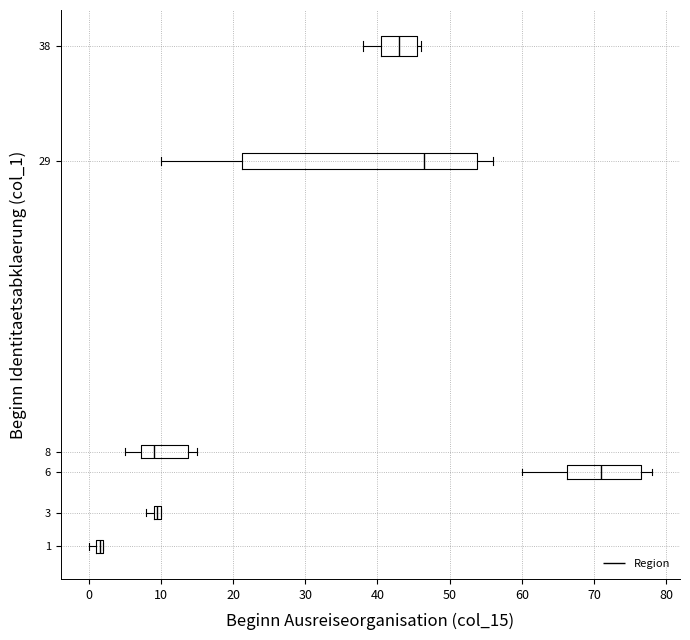

Where is the left edge of the box at y = 8 on the x-axis? The values are not printed on the chart, so give them approximately, as read against the axis.

7